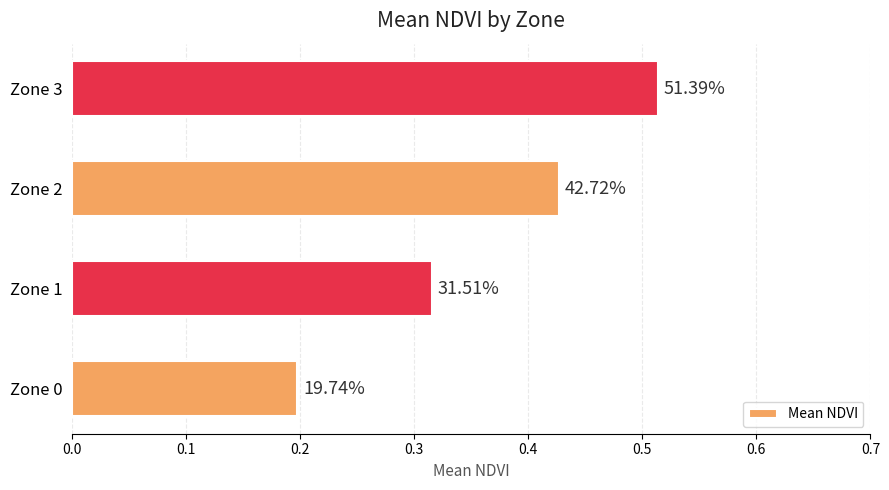

How many bars are there in total?

4